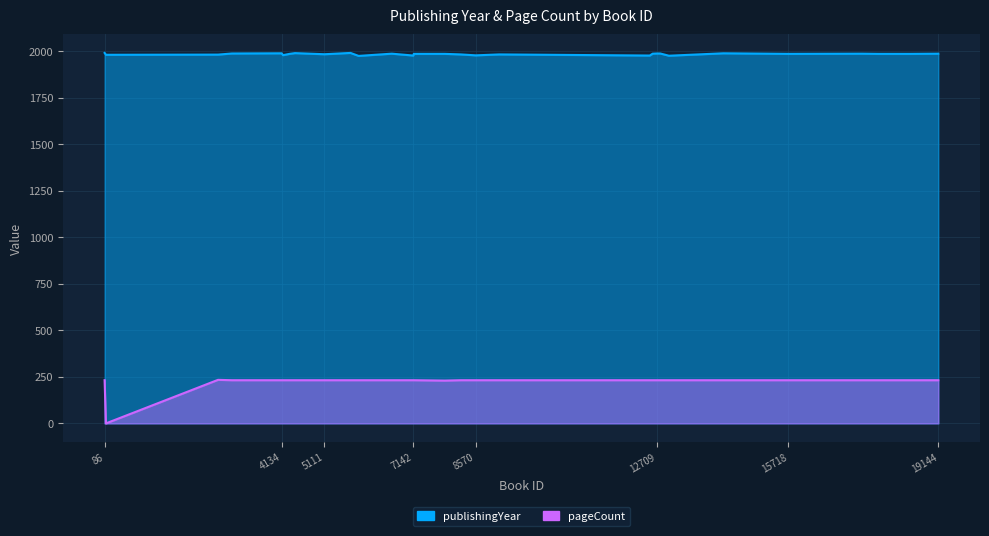

How many values in the publishingYear series exceed 1986?

12